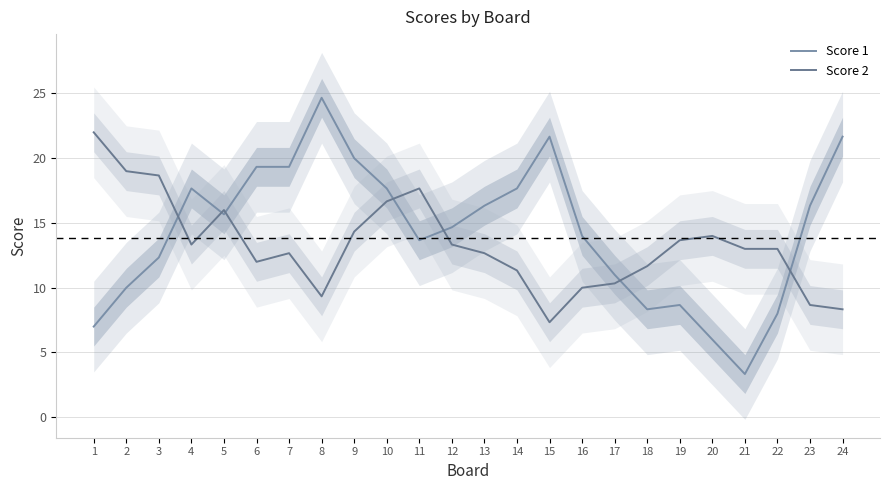

Reading left to right, list all the values displayed in this chart.

Score 1: 7.0	10.0	12.3	17.7	15.7	19.3	19.3	24.7	20.0	17.7	13.7	14.7	16.3	17.7	21.7	14.0	11.0	8.3	8.7	6.0	3.3	8.0	16.3	21.7
Score 2: 22.0	19.0	18.7	13.3	16.0	12.0	12.7	9.3	14.3	16.7	17.7	13.3	12.7	11.3	7.3	10.0	10.3	11.7	13.7	14.0	13.0	13.0	8.7	8.3